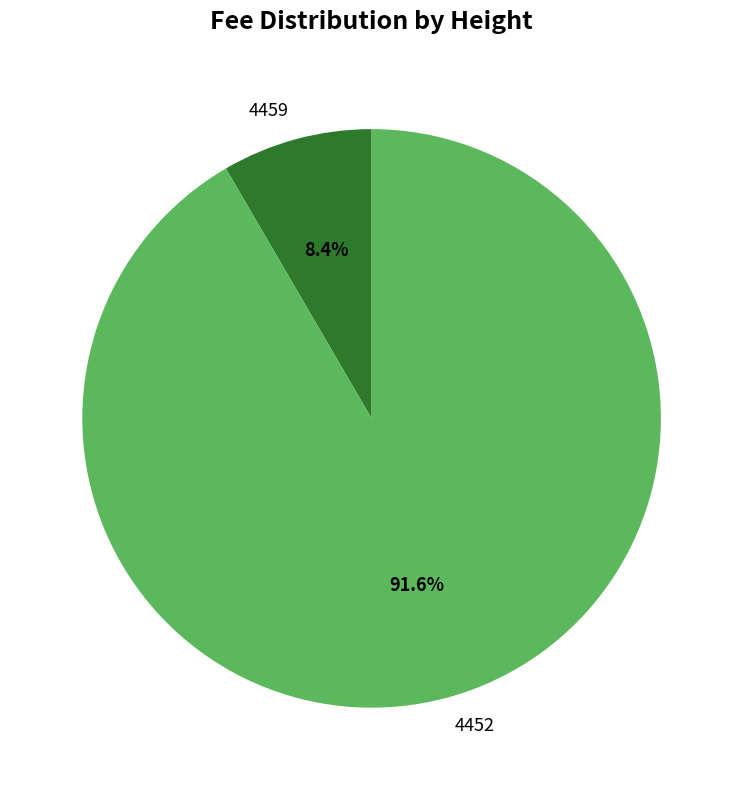

Is it true that 4459 is 8% of the pie?

True